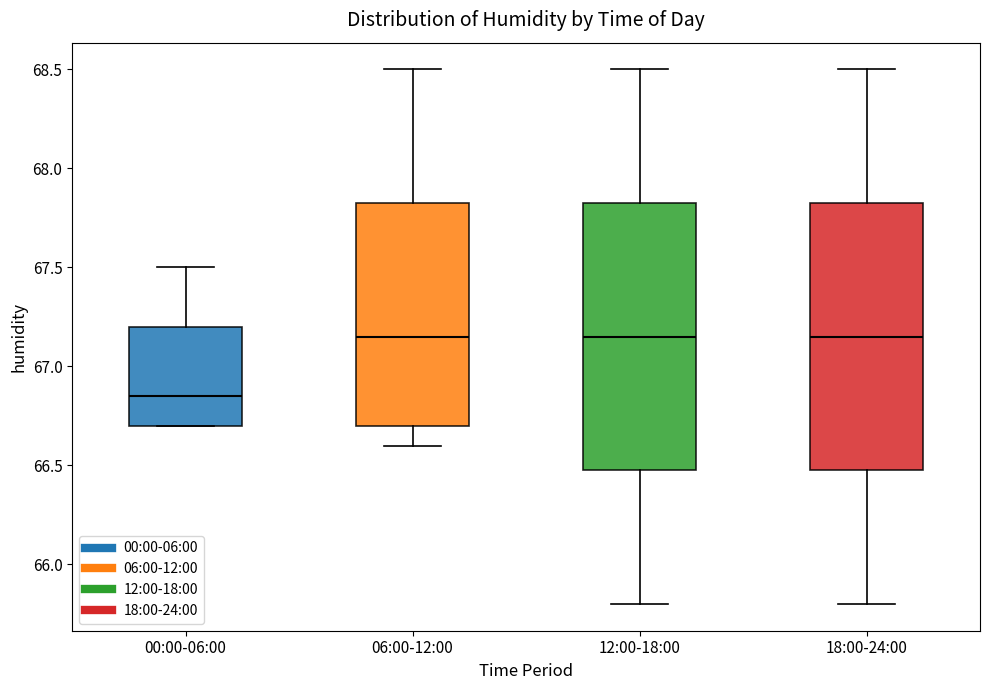

Which box's median line is the lowest?

00:00-06:00